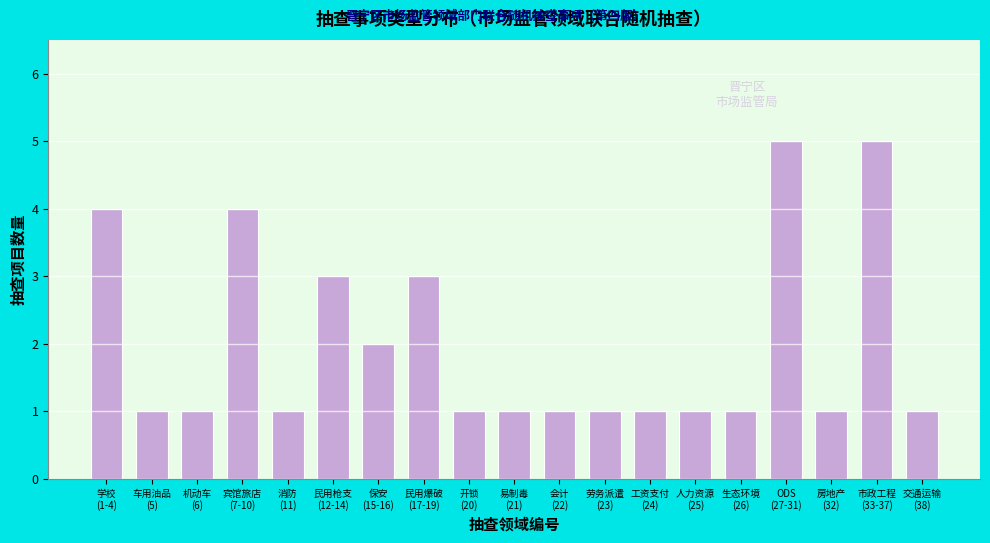

Reading left to right, transcribe all the data shown in this chart.

4	1	1	4	1	3	2	3	1	1	1	1	1	1	1	5	1	5	1